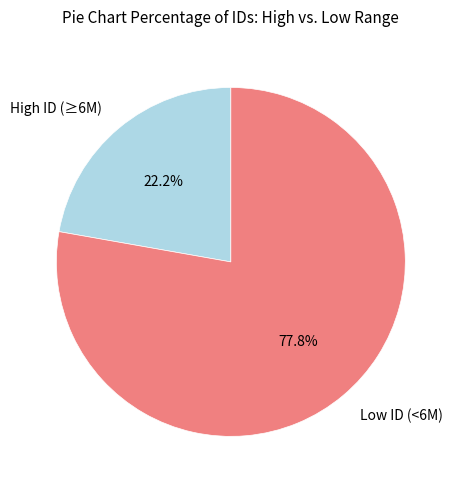

Count the number of slices in the pie.

2